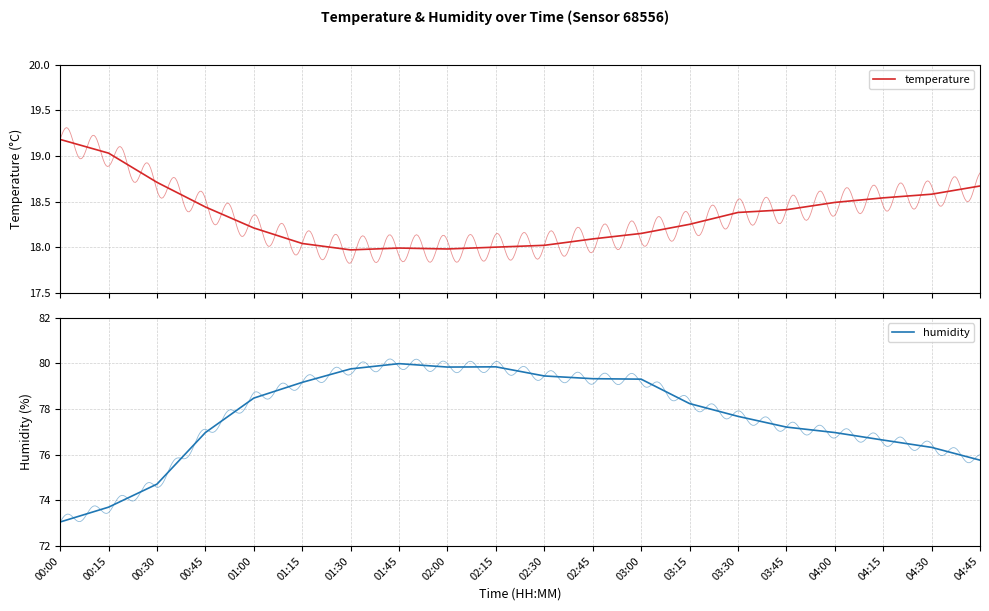

At which label does humidity first exceed 78?

01:00